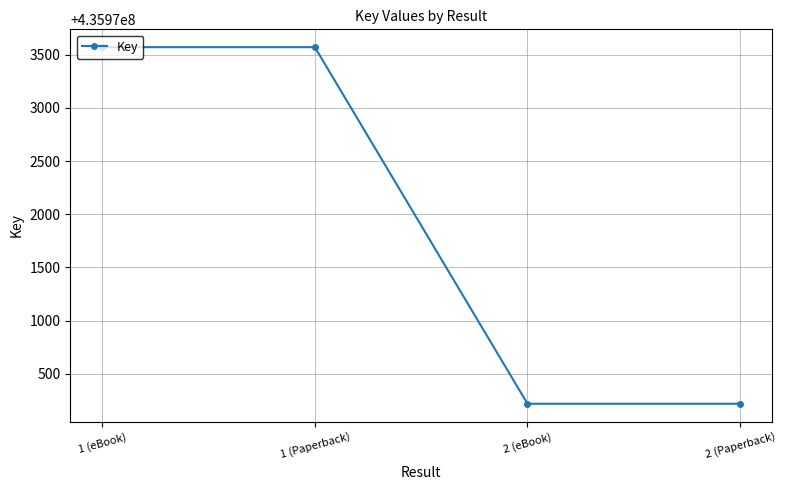

Reading left to right, list all the values displayed in this chart.

435973570	435973570	435970219	435970219